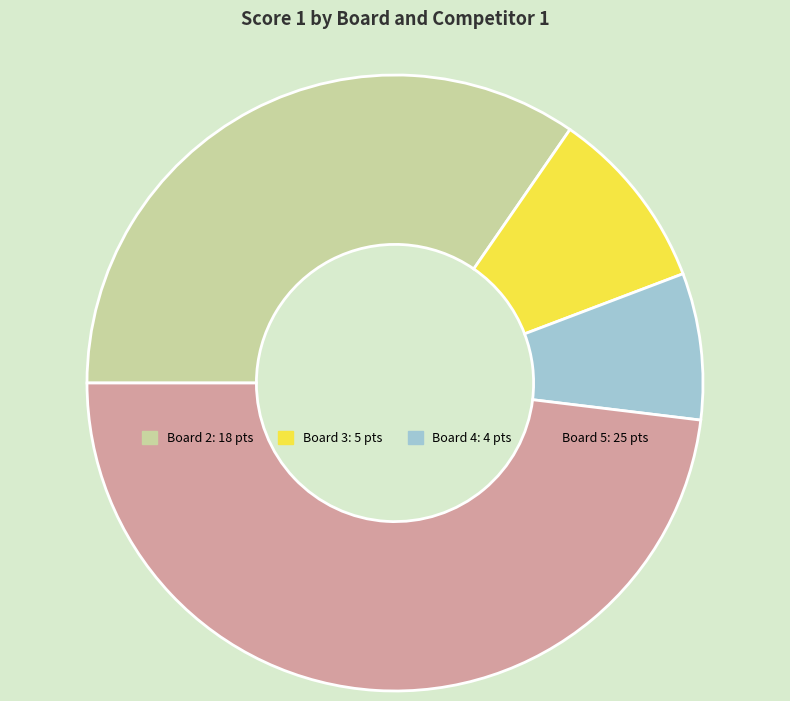

Does any single category account for the majority?

No